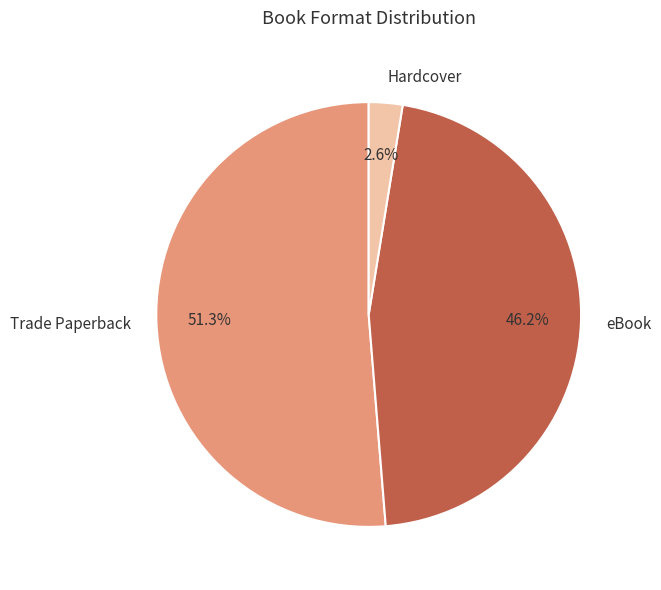

What is the smallest slice in the pie chart?

Hardcover